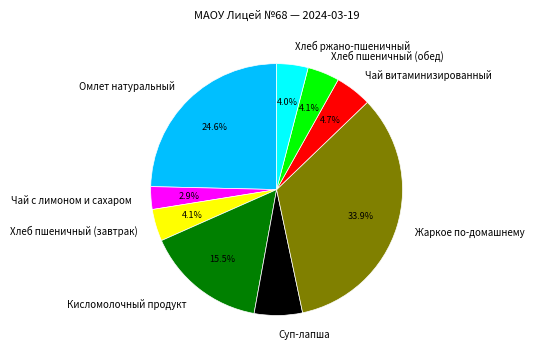

The Хлеб пшеничный (завтрак) slice represents 4% of the pie. True or false?

True